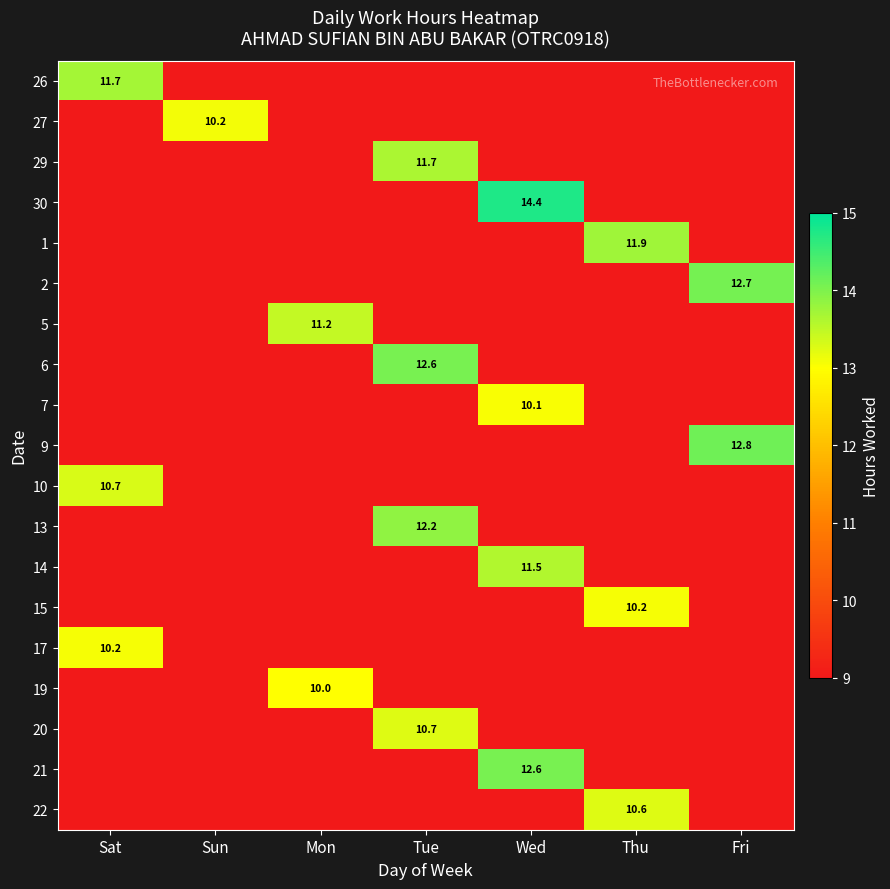

At which label does 20 reach its peak?

Tue